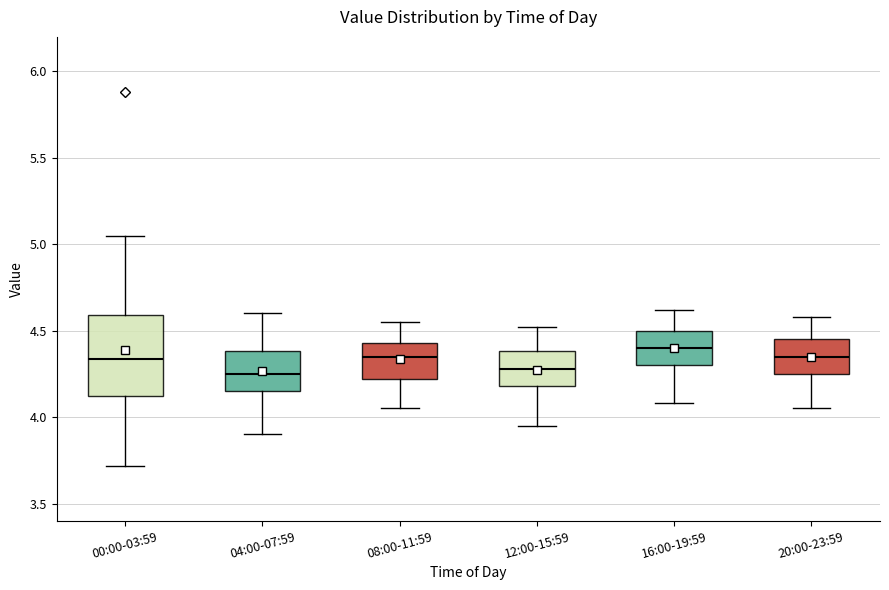

Reading left to right, transcribe this box plot: for each box, give where its median line is, the range the box spans, and where its two whiskers end, as read against the y-axis. The values are not printed on the chart, so give them approximately, as read against the axis.

00:00-03:59: median 4.35, box 4.10 to 4.60, whiskers 3.70 to 5.05
04:00-07:59: median 4.25, box 4.15 to 4.40, whiskers 3.90 to 4.60
08:00-11:59: median 4.35, box 4.20 to 4.45, whiskers 4.05 to 4.55
12:00-15:59: median 4.30, box 4.20 to 4.40, whiskers 3.95 to 4.50
16:00-19:59: median 4.40, box 4.30 to 4.50, whiskers 4.10 to 4.60
20:00-23:59: median 4.35, box 4.25 to 4.45, whiskers 4.05 to 4.60